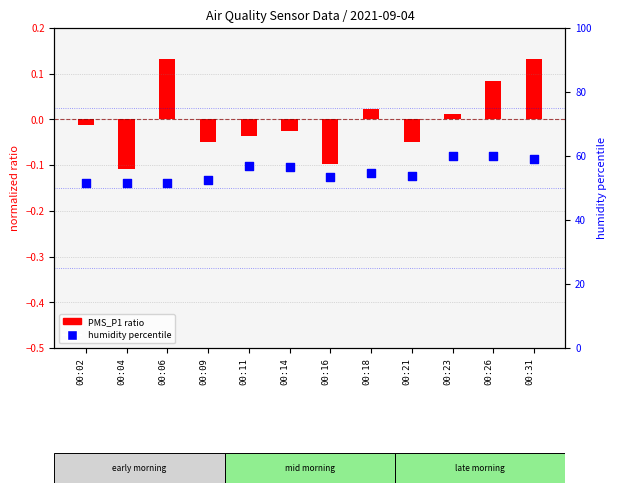

Between 00:09 and 00:21, which is larger?

00:21